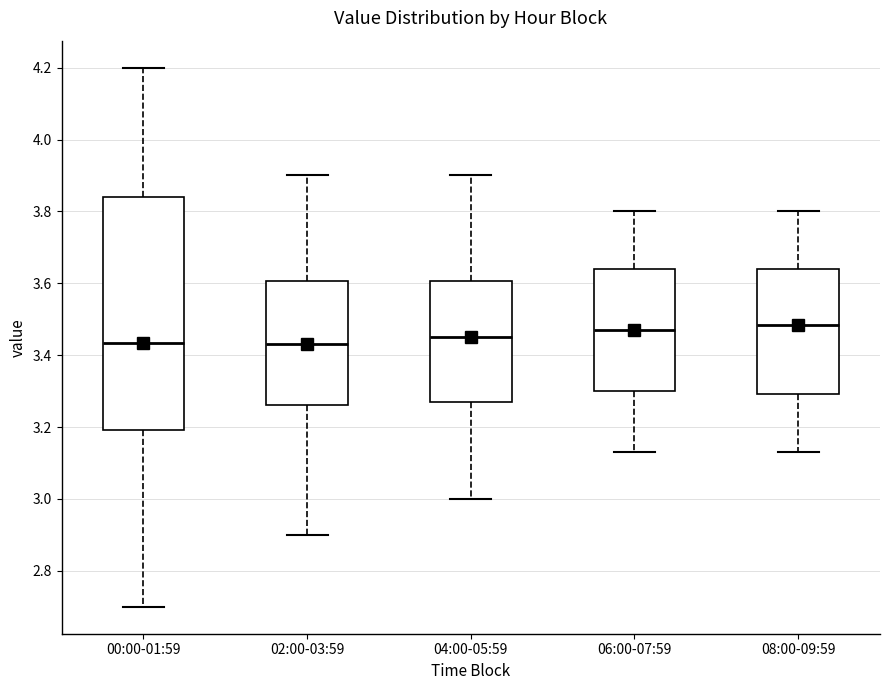

Where is the lower edge of the box for 02:00-03:59 on the y-axis? The values are not printed on the chart, so give them approximately, as read against the axis.

3.26